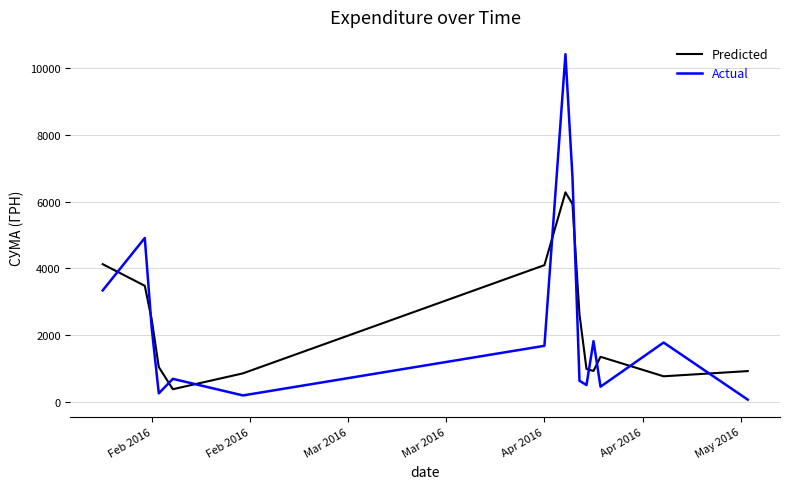

What is the minimum value for Predicted?

376.3